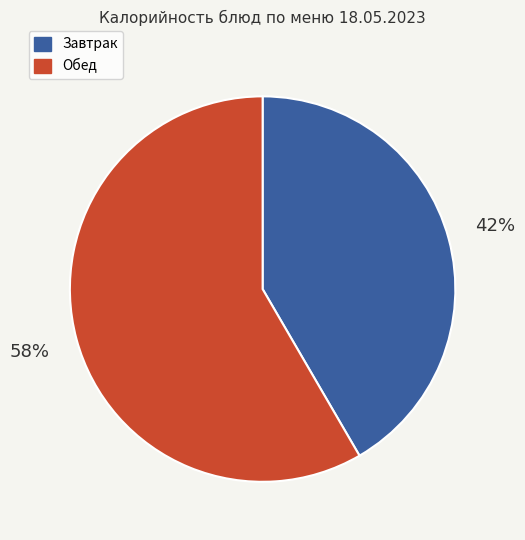

To the nearest percent, what is the combined percentage of Обед and Завтрак?

100%